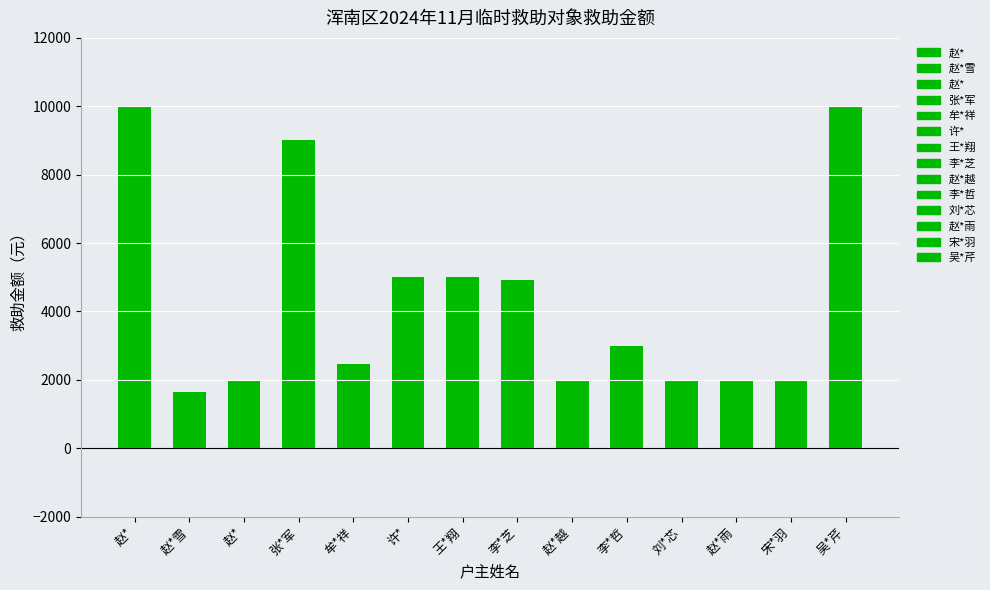

Which category has the highest value across all series?

赵*